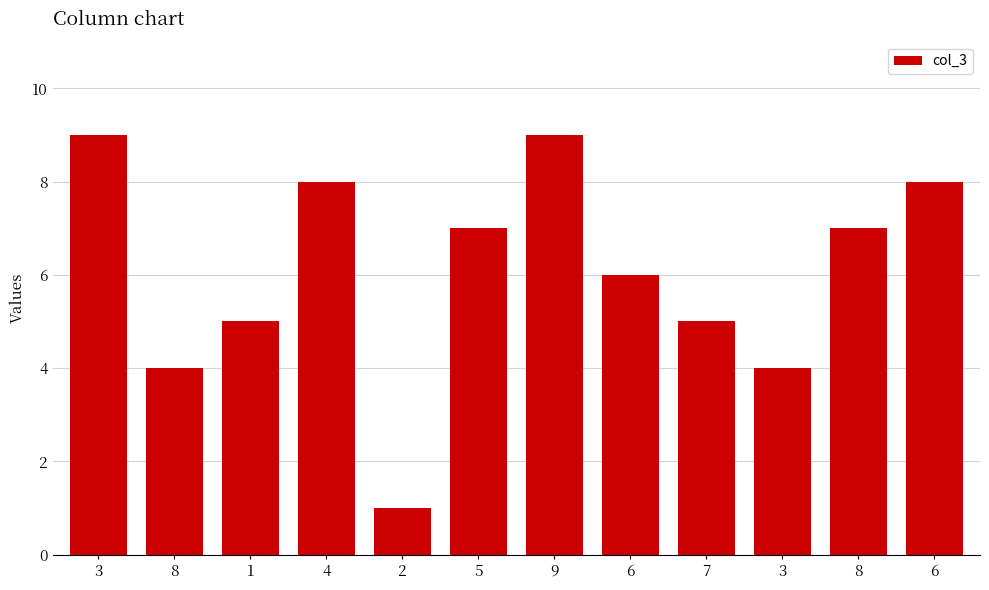

What is the change in value from 5 to 3?

-3